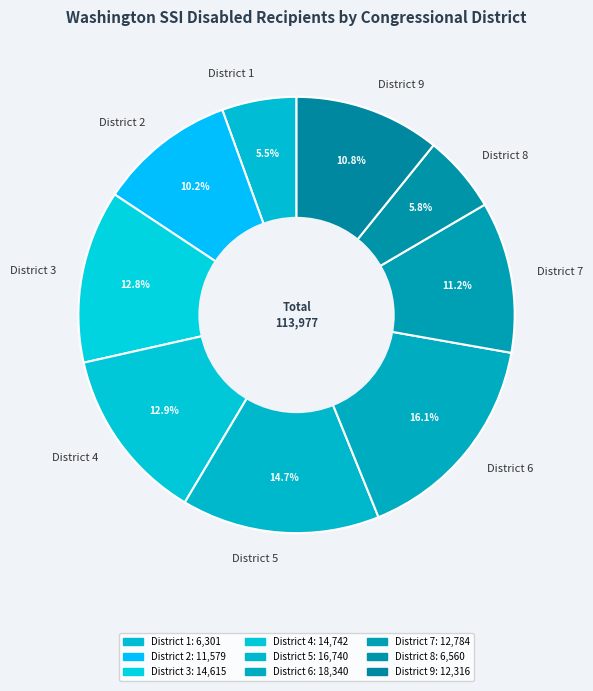

To the nearest percent, what percentage of the pie is District 6?

16%